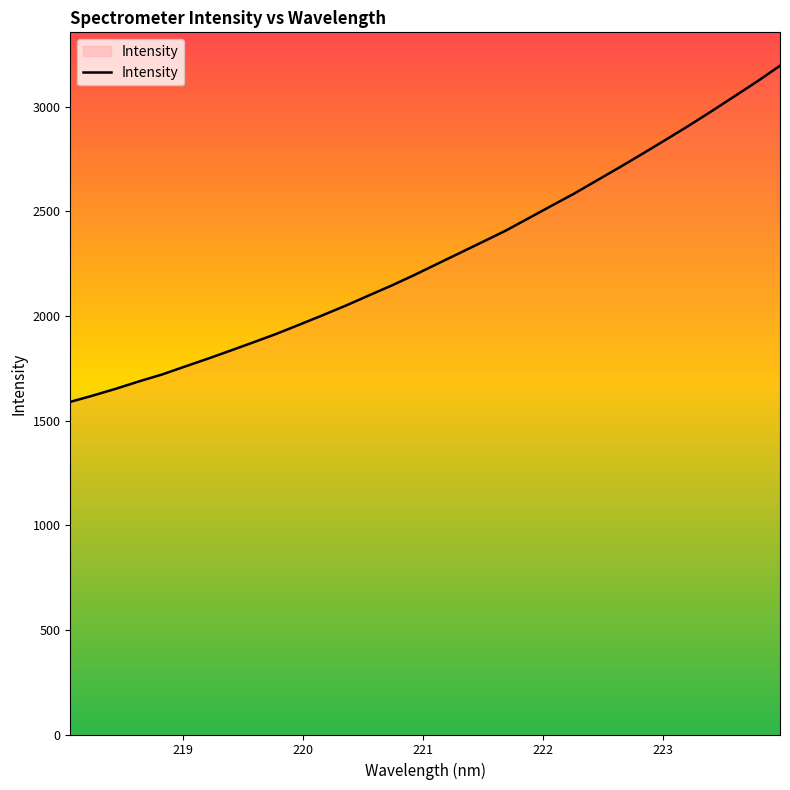

What is the smallest value displayed?

1589.4